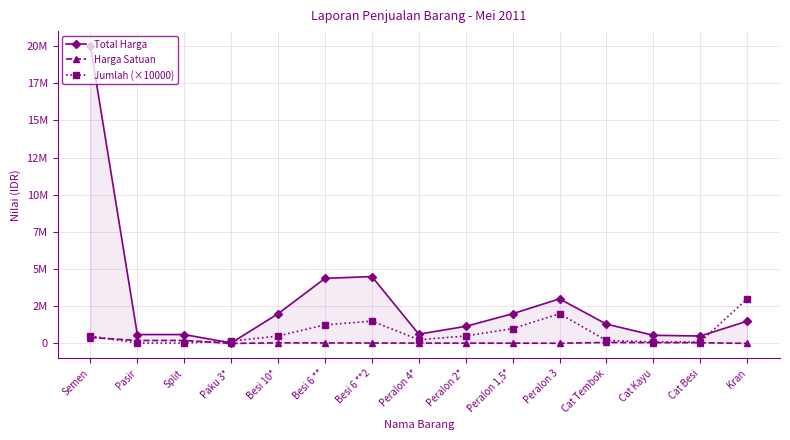

At how many categories does at least one series exceed 16019070?

1